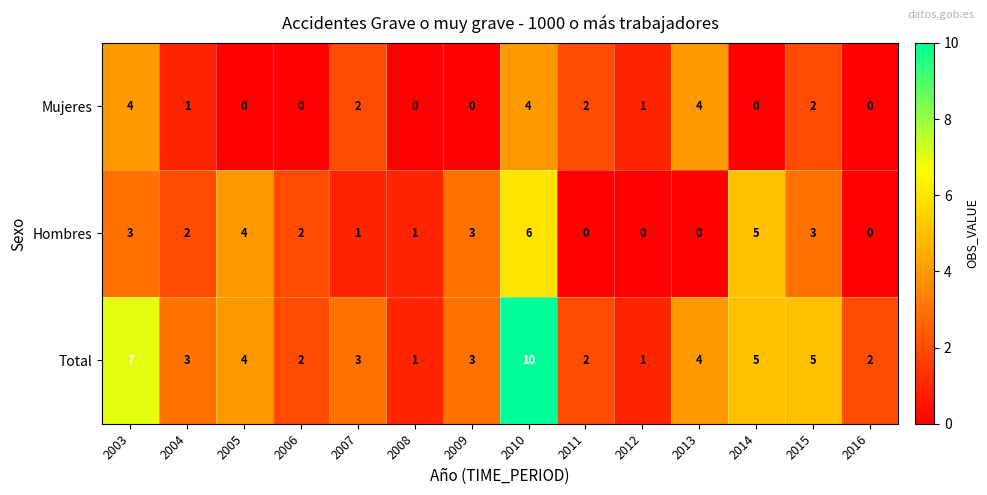

What is the spread (max minus min) of values at 2009?

3